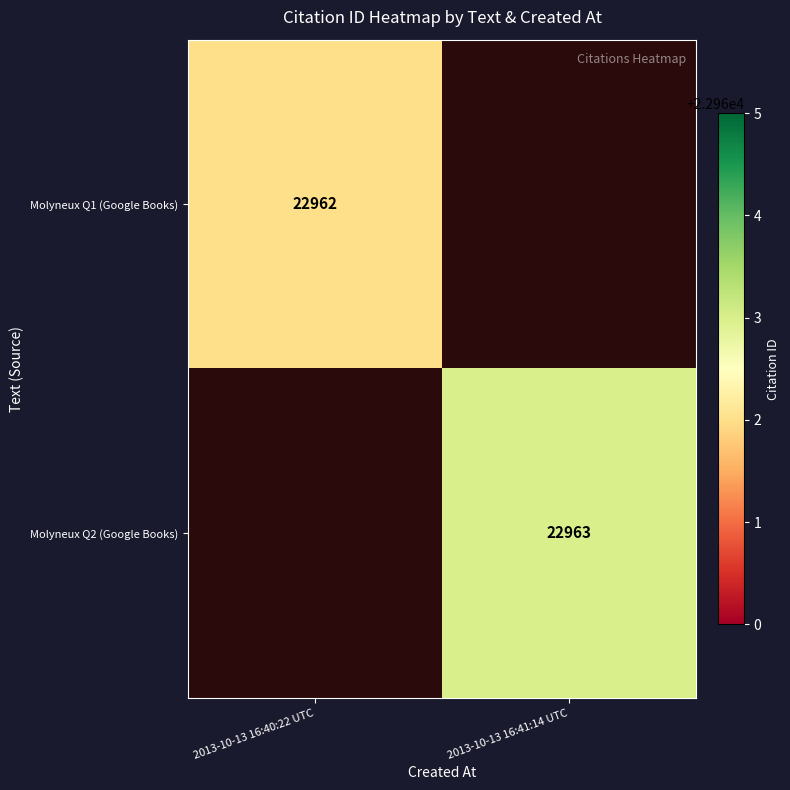

What is the smallest value displayed?

22962.0